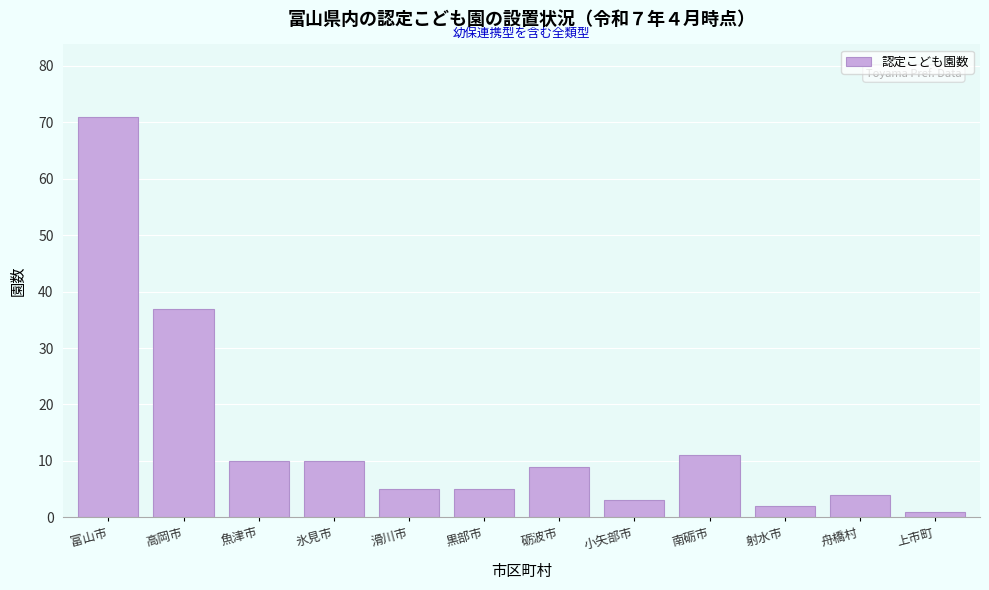

Reading right to left, transcribe all the data shown in this chart.

1	4	2	11	3	9	5	5	10	10	37	71